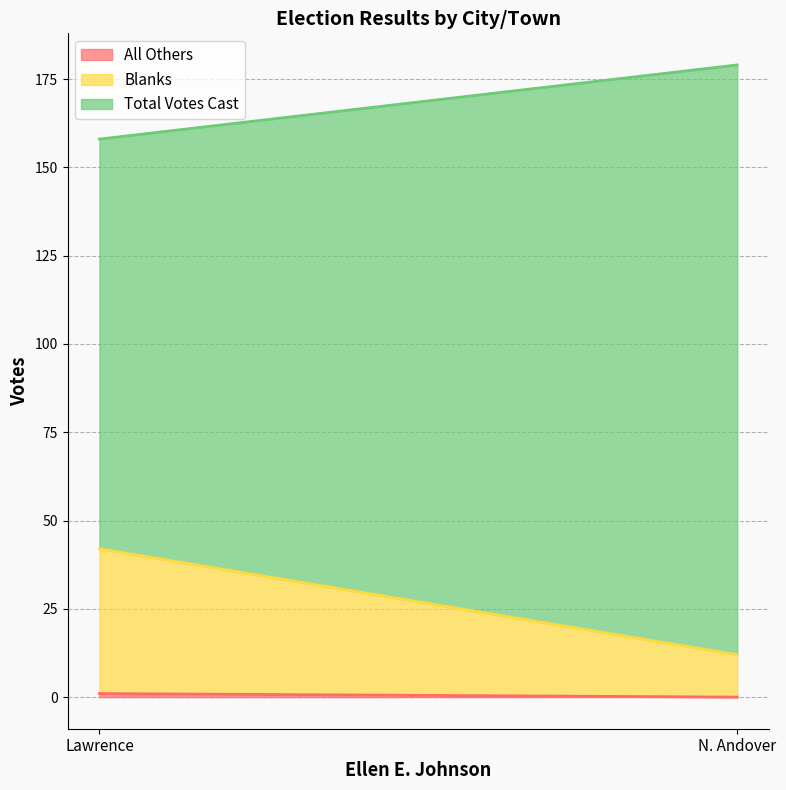

What is the sum of the Total Votes Cast values at Lawrence and N. Andover?

337